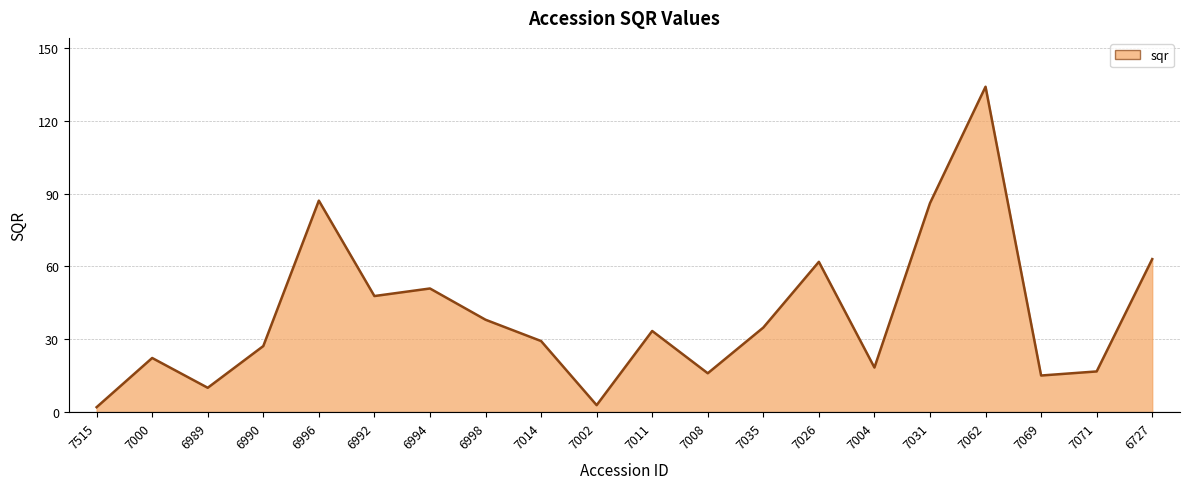

What is the difference between the maximum and second lowest values?

131.1